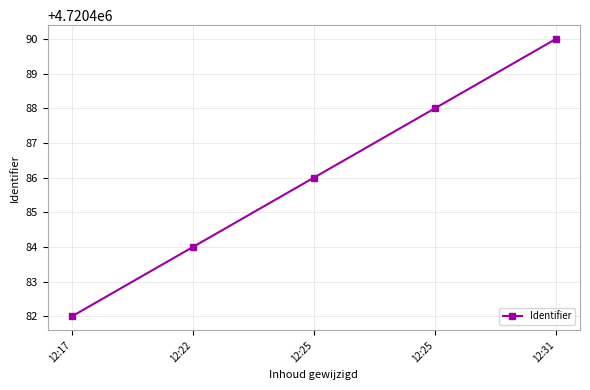

What is the change in value from 12:22 to 12:25?

+4